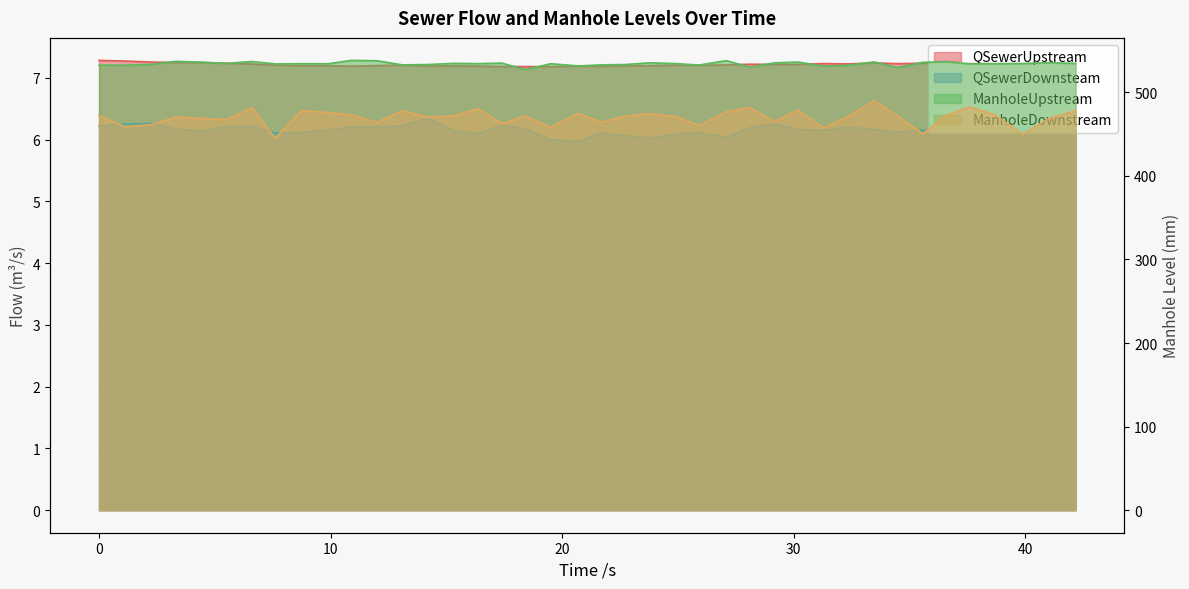

True or false: QSewerDownsteam and ManholeDownstream cross at least once.

False